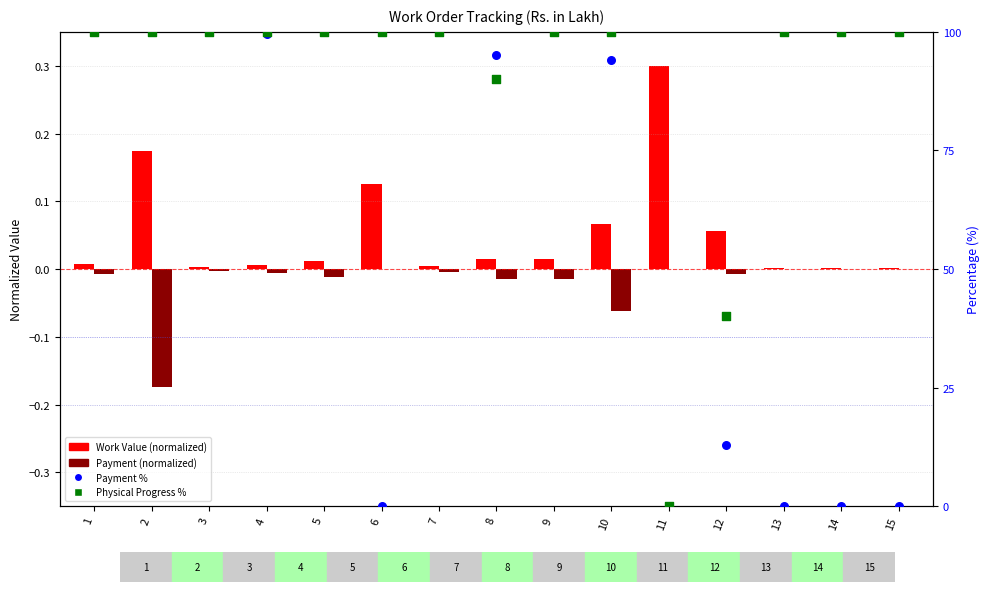

Which series contains the highest Y value?

Payment %